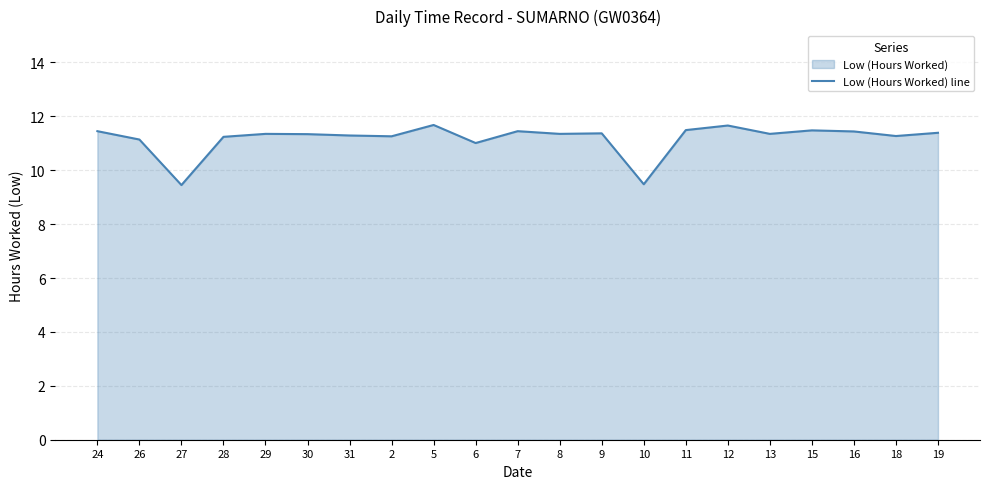

How many data points are above 11?

19